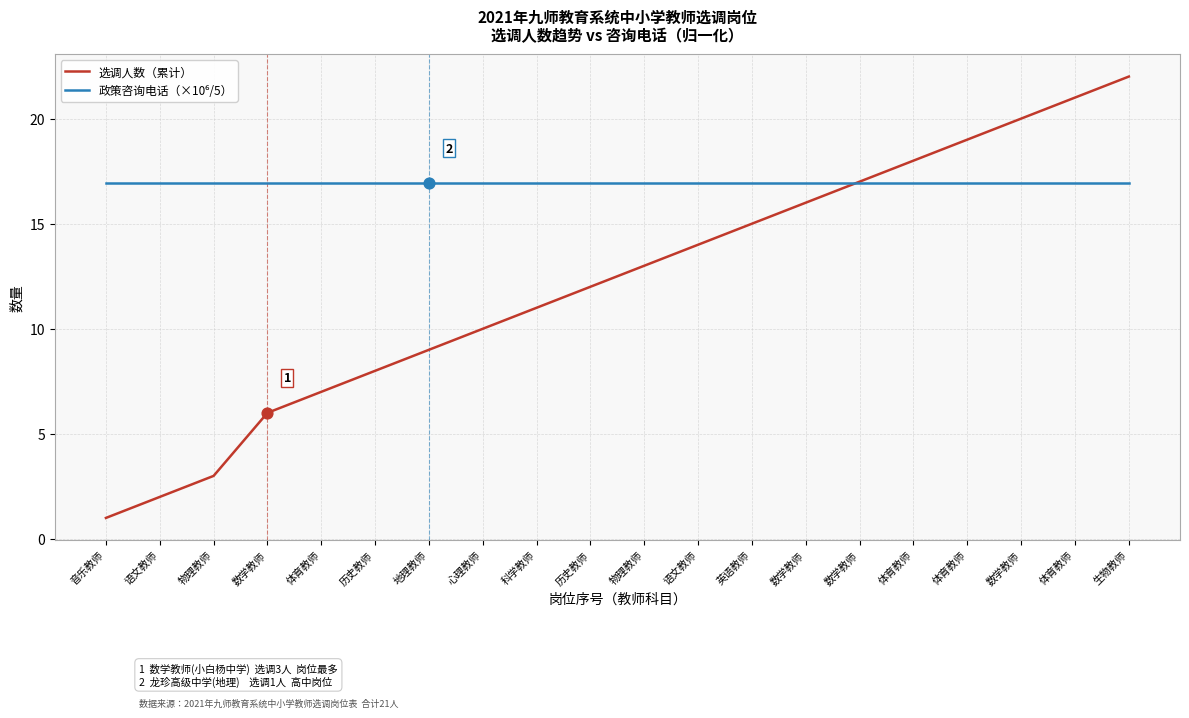

Which series has the largest total across all categories?

政策咨询电话（×10⁶/5）